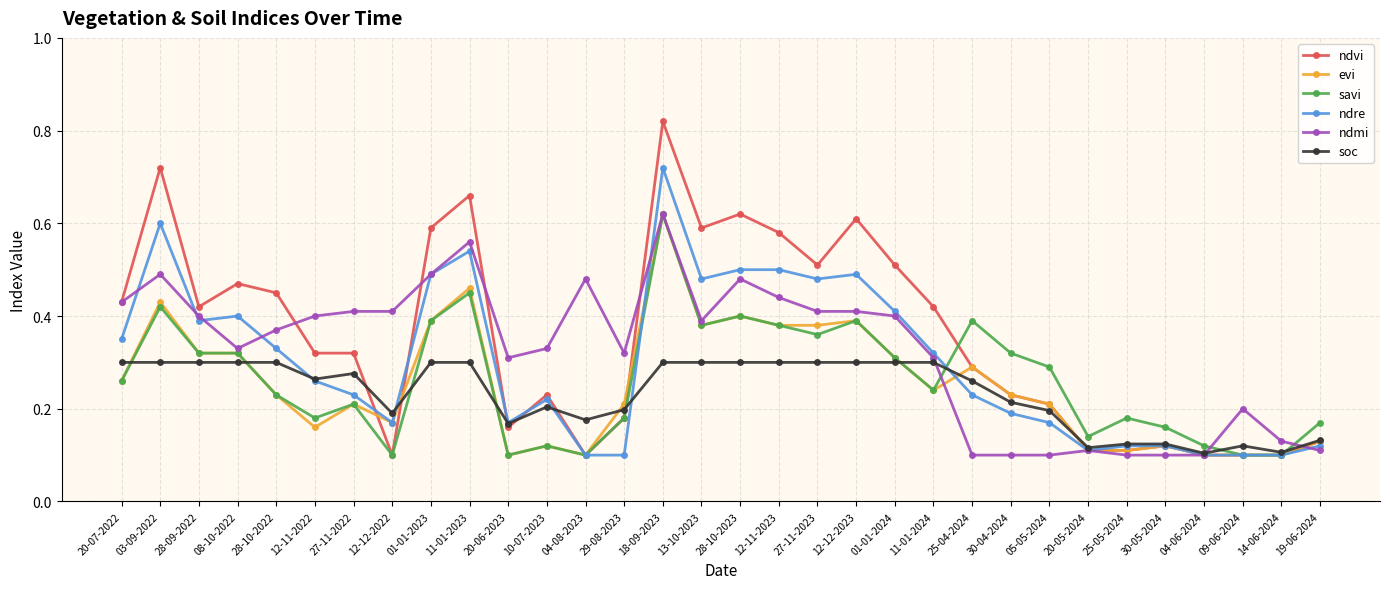

How many ndmi values are between 0 and 1?

32